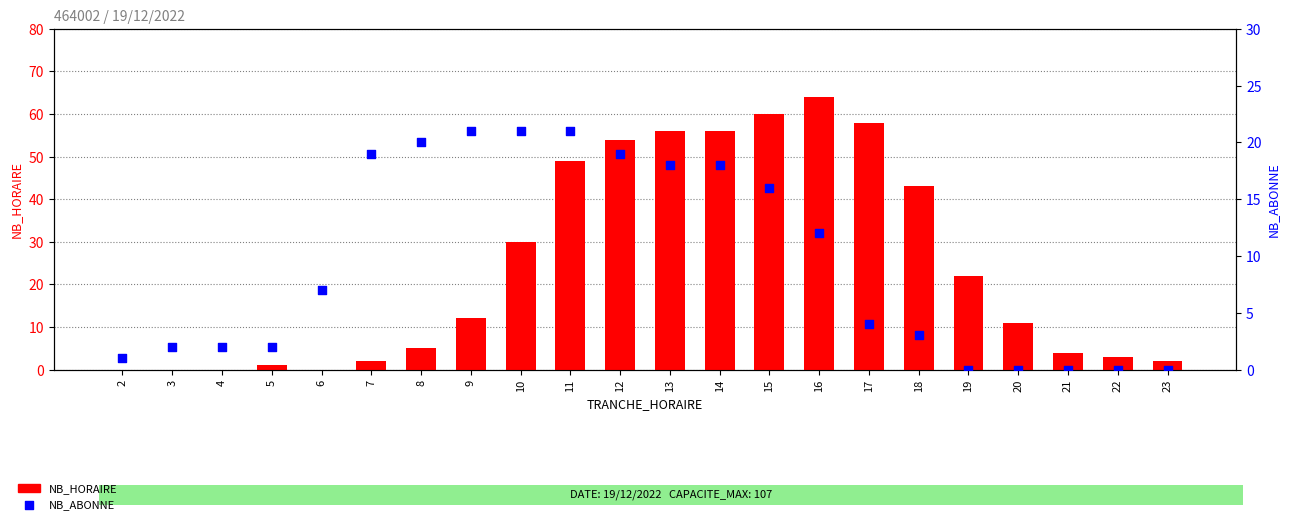

Which series has the largest total across all categories?

NB_HORAIRE